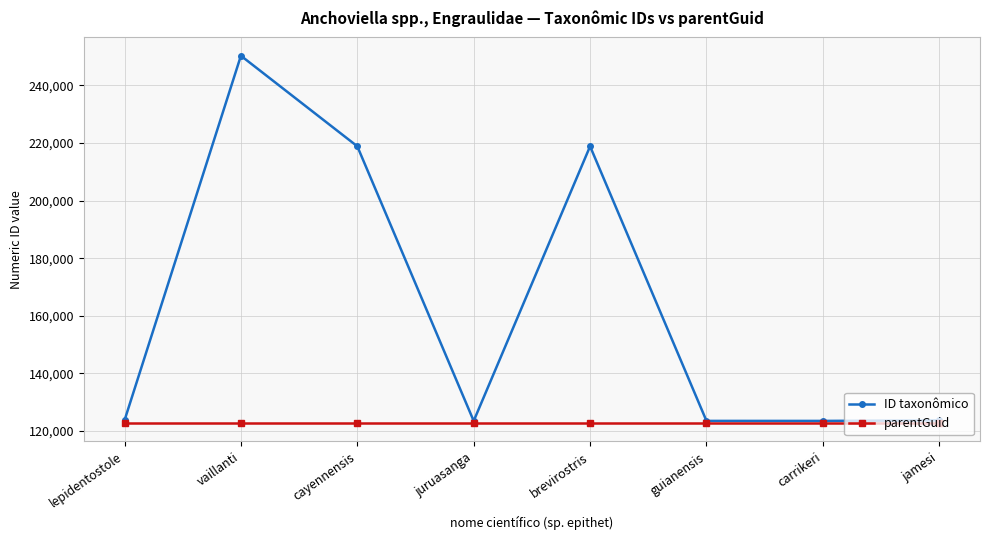

Which series has the largest total across all categories?

ID taxonômico